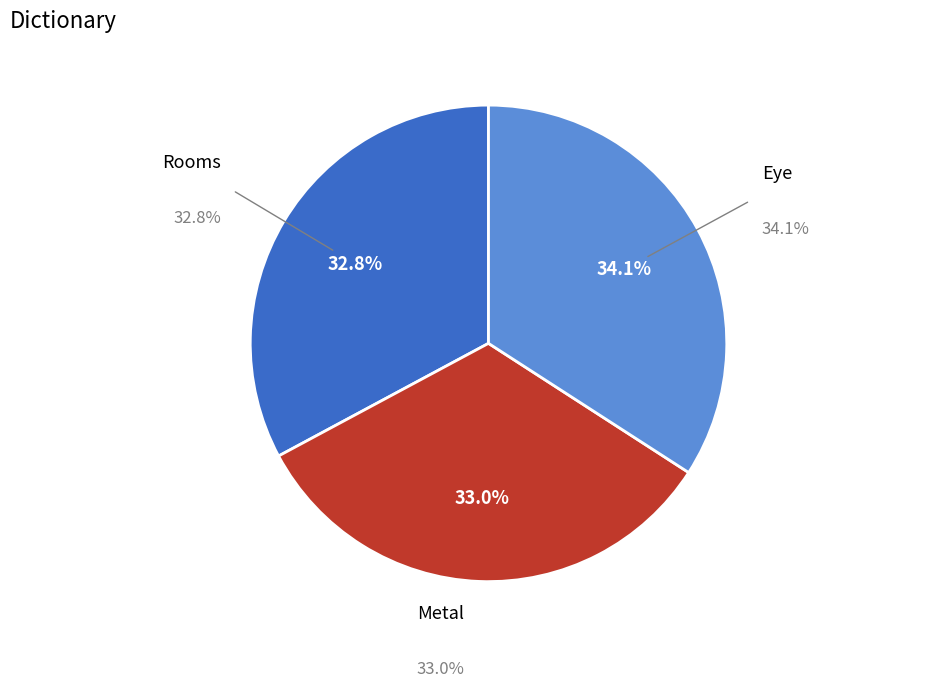

Does any single category account for the majority?

No